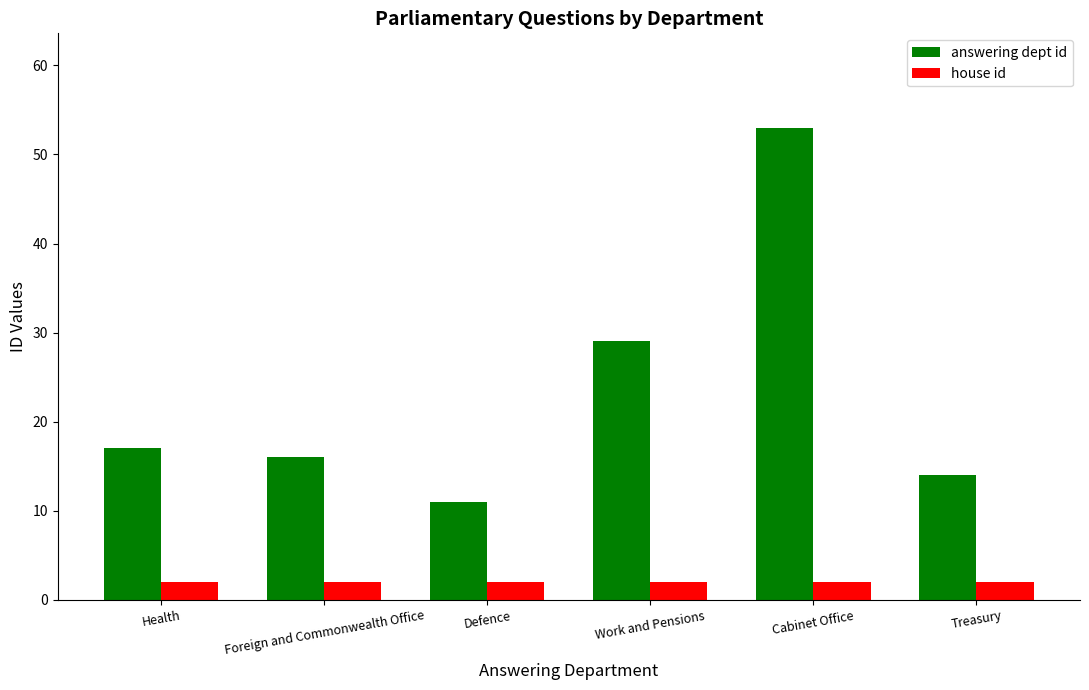

How many values in the answering dept id series are below 17?

3